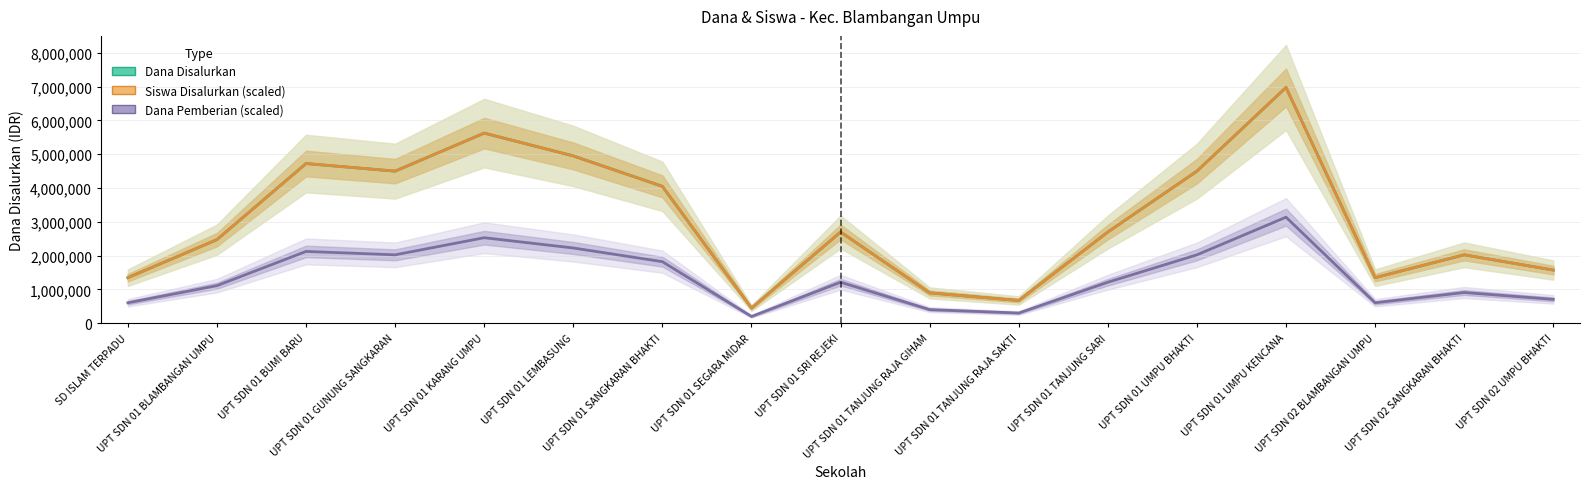

What is the label of the 10th point from the left?

UPT SDN 01 TANJUNG RAJA GIHAM